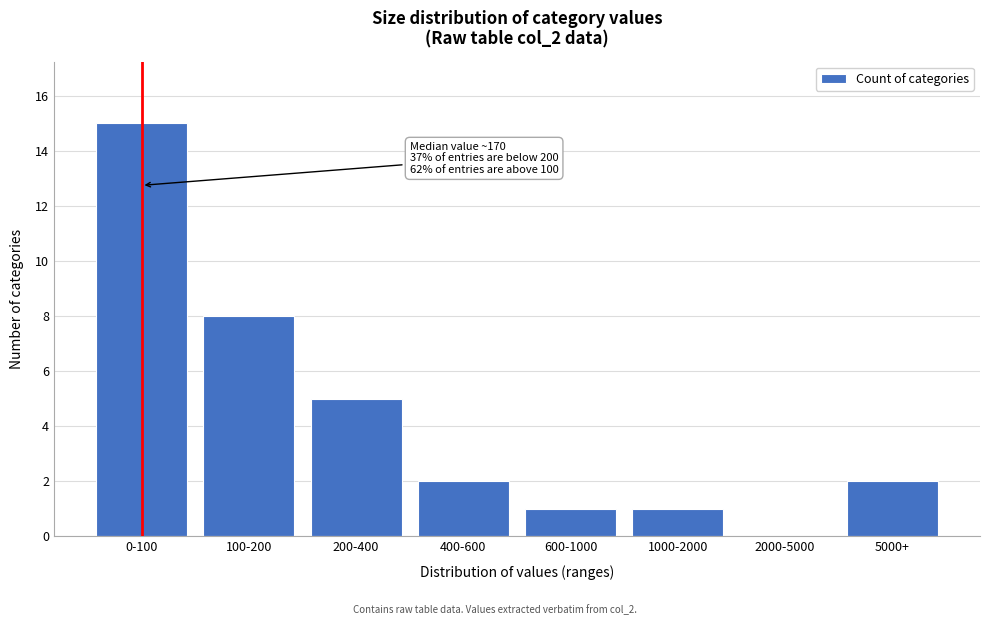

Reading right to left, list all the values displayed in this chart.

5000+=2	2000-5000=0	1000-2000=1	600-1000=1	400-600=2	200-400=5	100-200=8	0-100=15